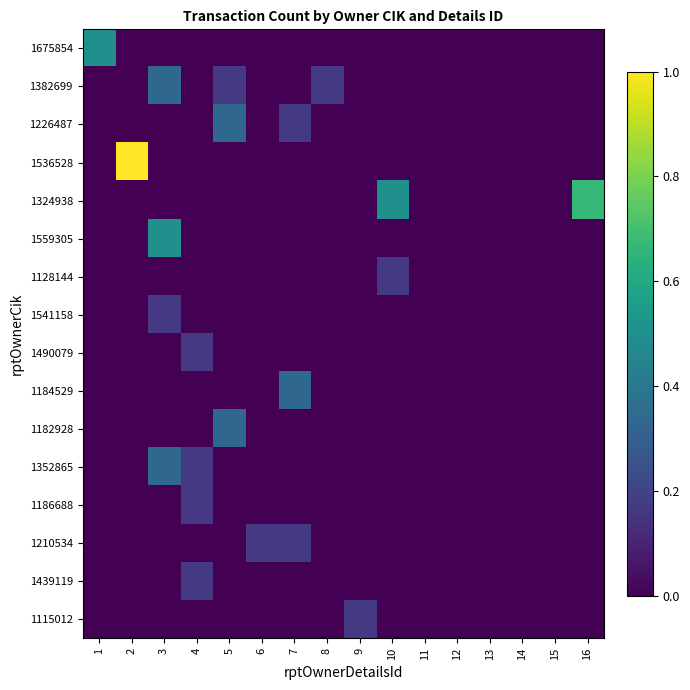

At which category does the chart reach its minimum across all series?

2